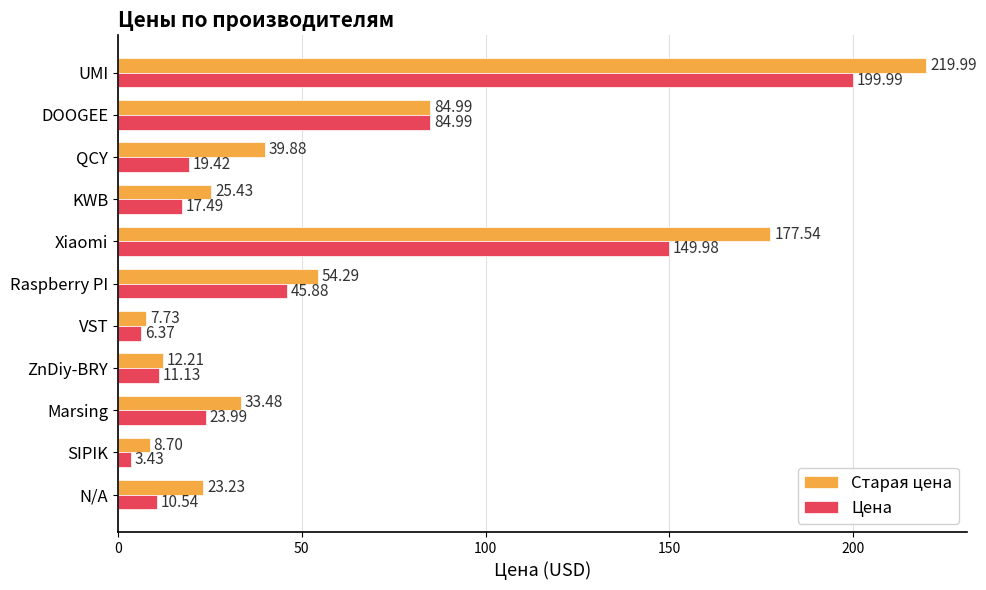

Which series has the largest total across all categories?

Старая цена